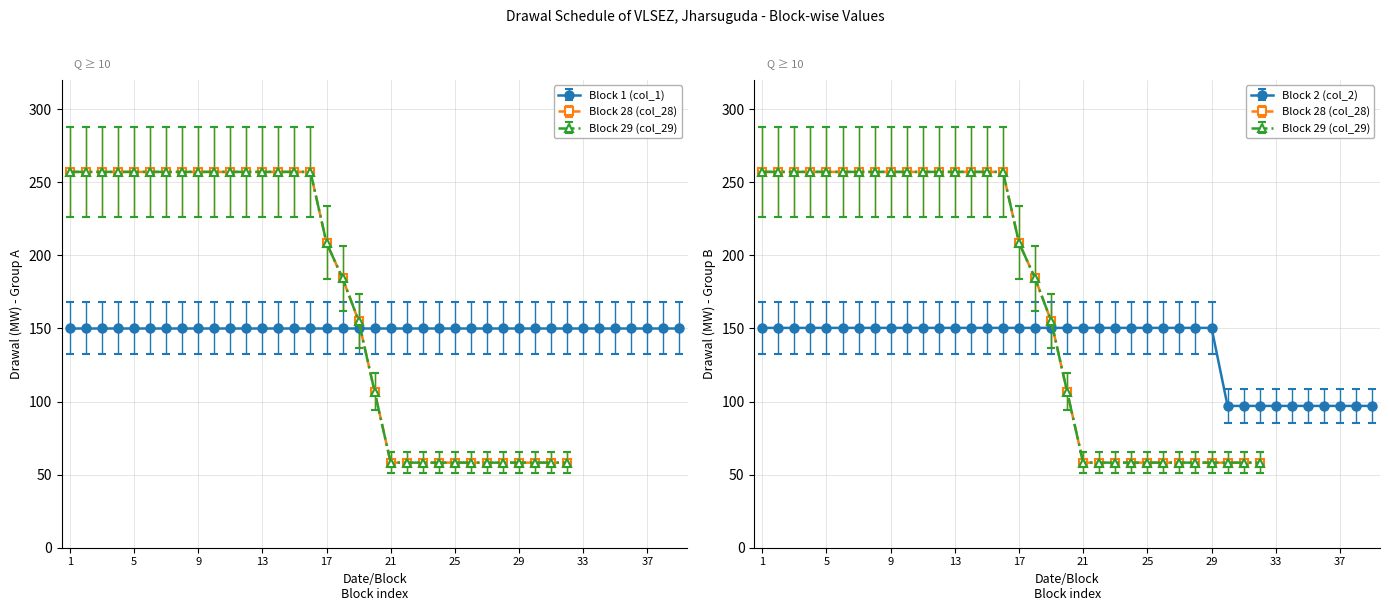

At which category does the chart reach its peak across all series?

1